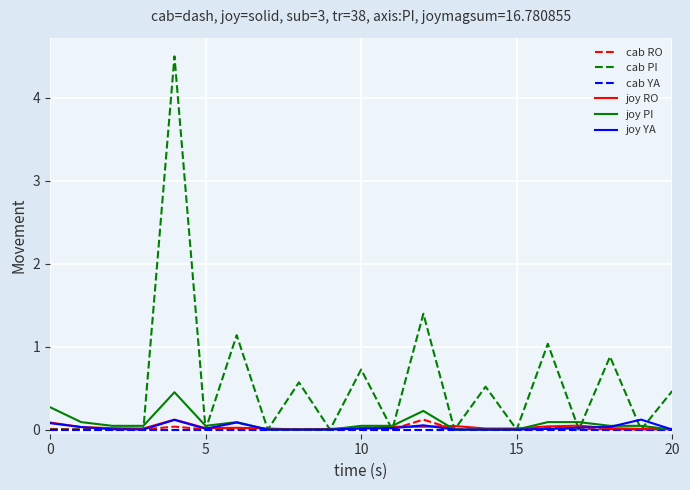

Which series has the widest spread of values?

cab PI